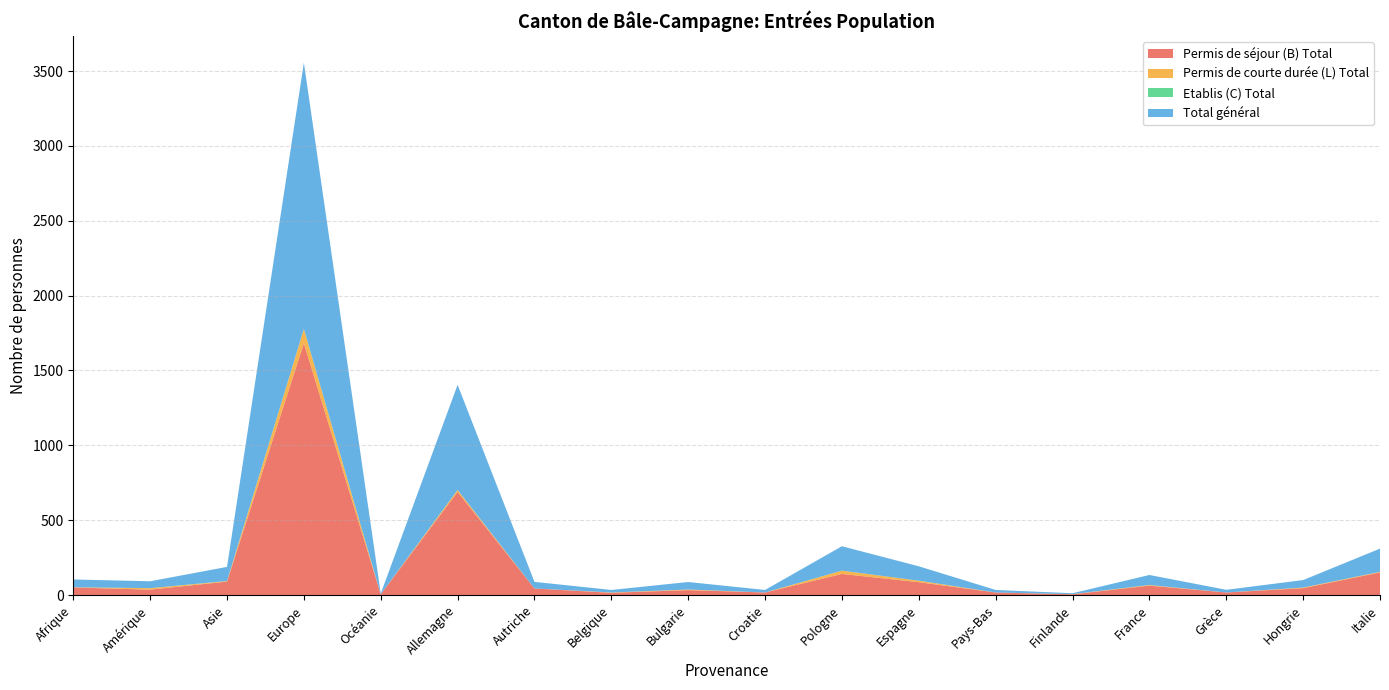

Reading right to left, list all the values displayed in this chart.

Permis de séjour (B) Total: Italie=151	Hongrie=46	Grèce=17	France=63	Finlande=5	Pays-Bas=17	Espagne=86	Pologne=141	Croatie=17	Bulgarie=33	Belgique=15	Autriche=44	Allemagne=689	Océanie=5	Europe=1682	Asie=90	Amérique=36	Afrique=51
Permis de courte durée (L) Total: Italie=4	Hongrie=4	Grèce=0	France=4	Finlande=1	Pays-Bas=0	Espagne=10	Pologne=22	Croatie=0	Bulgarie=4	Belgique=2	Autriche=0	Allemagne=13	Océanie=0	Europe=95	Asie=3	Amérique=10	Afrique=1
Etablis (C) Total: Italie=0	Hongrie=0	Grèce=0	France=0	Finlande=0	Pays-Bas=0	Espagne=0	Pologne=0	Croatie=0	Bulgarie=0	Belgique=0	Autriche=0	Allemagne=0	Océanie=0	Europe=1	Asie=1	Amérique=0	Afrique=0
Total général: Italie=155	Hongrie=50	Grèce=18	France=67	Finlande=6	Pays-Bas=17	Espagne=96	Pologne=163	Croatie=17	Bulgarie=50	Belgique=17	Autriche=44	Allemagne=702	Océanie=5	Europe=1778	Asie=94	Amérique=46	Afrique=52